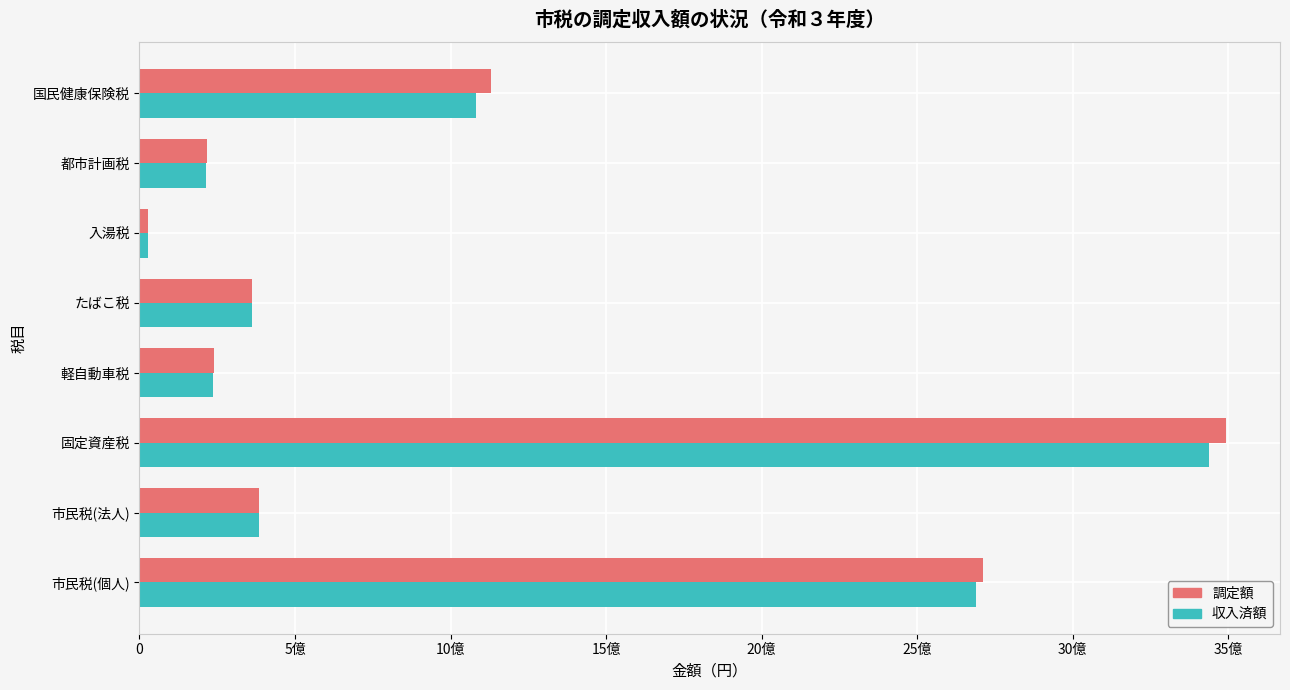

Which label corresponds to the largest value in the chart?

固定資産税